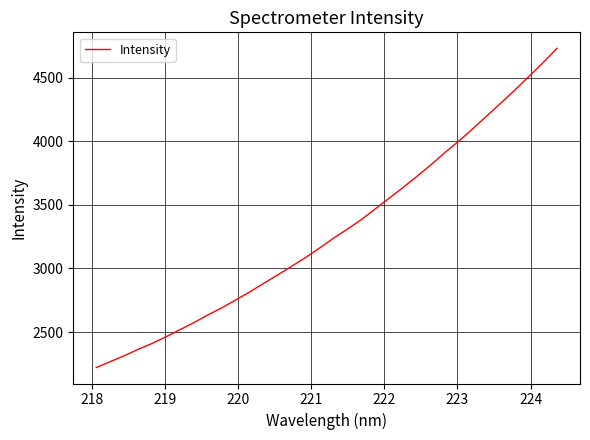

What is the maximum value shown in the chart?

4729.8